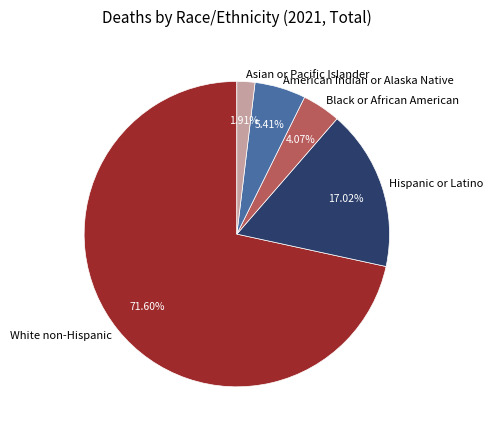

Count the number of slices in the pie.

5